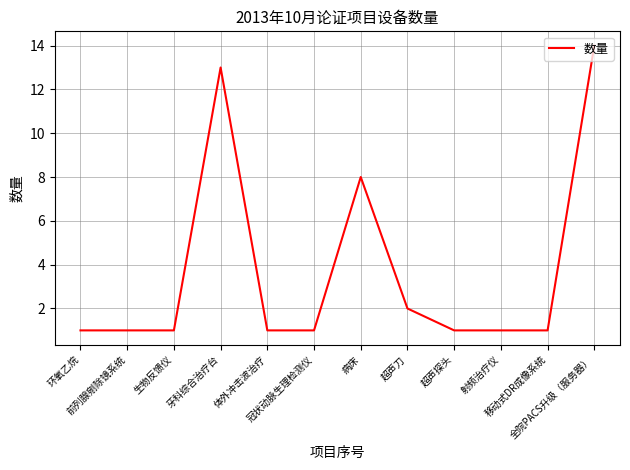

What is the maximum value shown in the chart?

14